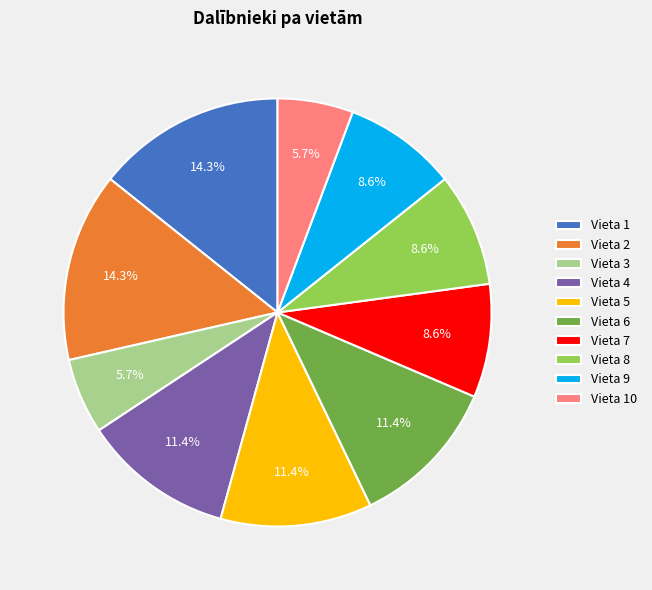

True or false: Vieta 2 accounts for 25% of the total.

False